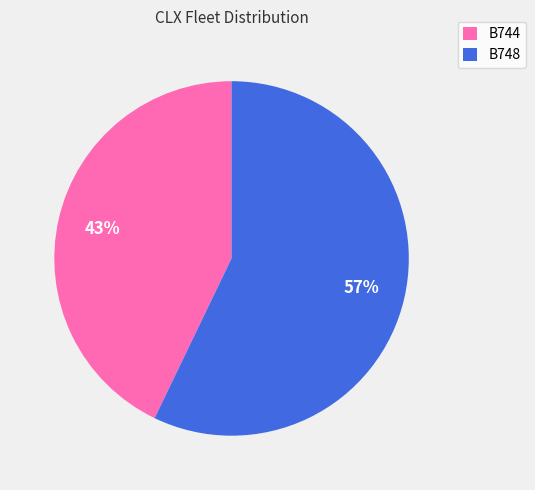

Which category has the smallest portion of the pie?

B744